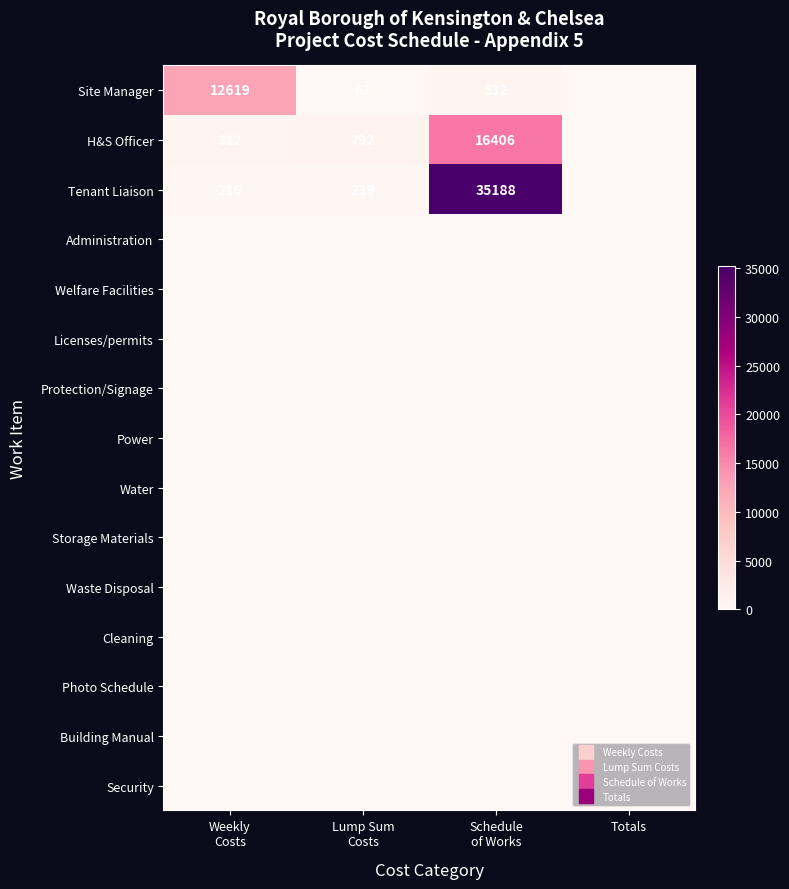

Which series has the largest total across all categories?

Tenant Liaison